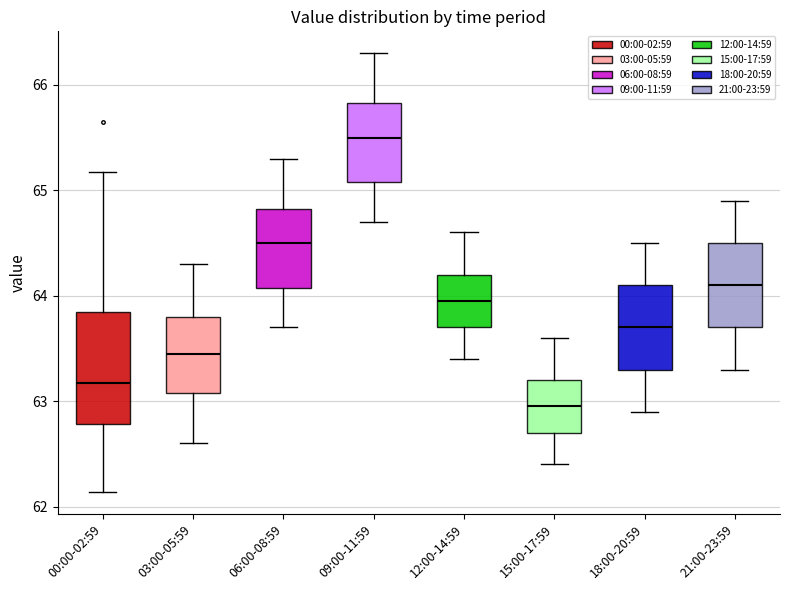

Reading left to right, transcribe this box plot: for each box, give where its median line is, the range the box spans, and where its two whiskers end, as read against the y-axis. The values are not printed on the chart, so give them approximately, as read against the axis.

00:00-02:59: median 63.2, box 62.8 to 63.8, whiskers 62.1 to 65.2
03:00-05:59: median 63.5, box 63.1 to 63.8, whiskers 62.6 to 64.3
06:00-08:59: median 64.5, box 64.1 to 64.8, whiskers 63.7 to 65.3
09:00-11:59: median 65.5, box 65.1 to 65.8, whiskers 64.7 to 66.3
12:00-14:59: median 64.0, box 63.7 to 64.2, whiskers 63.4 to 64.6
15:00-17:59: median 63.0, box 62.7 to 63.2, whiskers 62.4 to 63.6
18:00-20:59: median 63.7, box 63.3 to 64.1, whiskers 62.9 to 64.5
21:00-23:59: median 64.1, box 63.7 to 64.5, whiskers 63.3 to 64.9